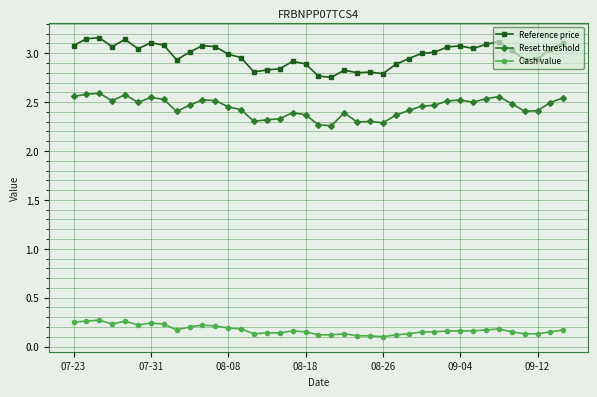

Is this an area chart (filled region under the line)?

No